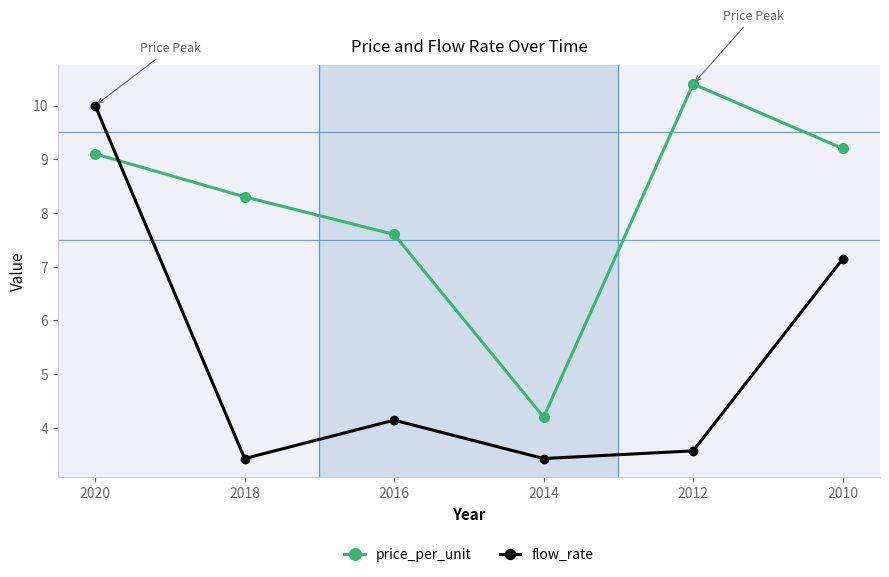

What is the maximum value shown in the chart?

10.4